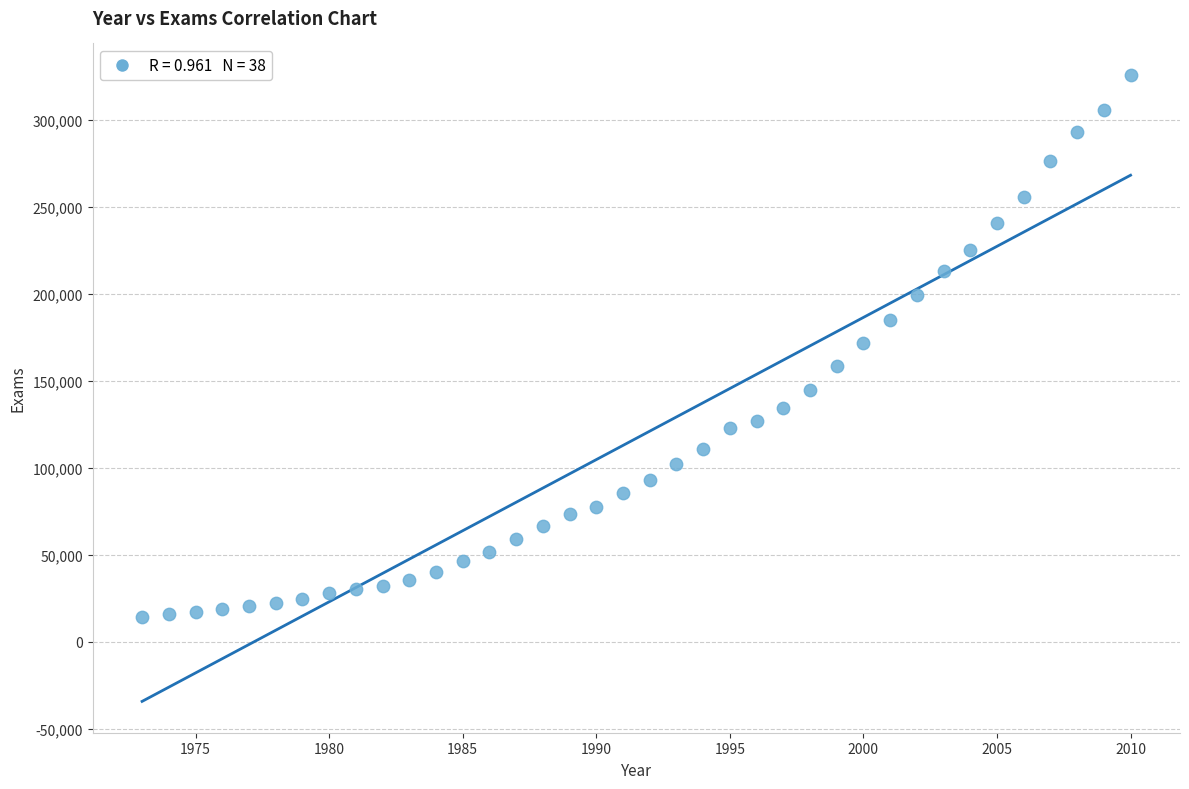

What is the range of X values (max minus min)?

37